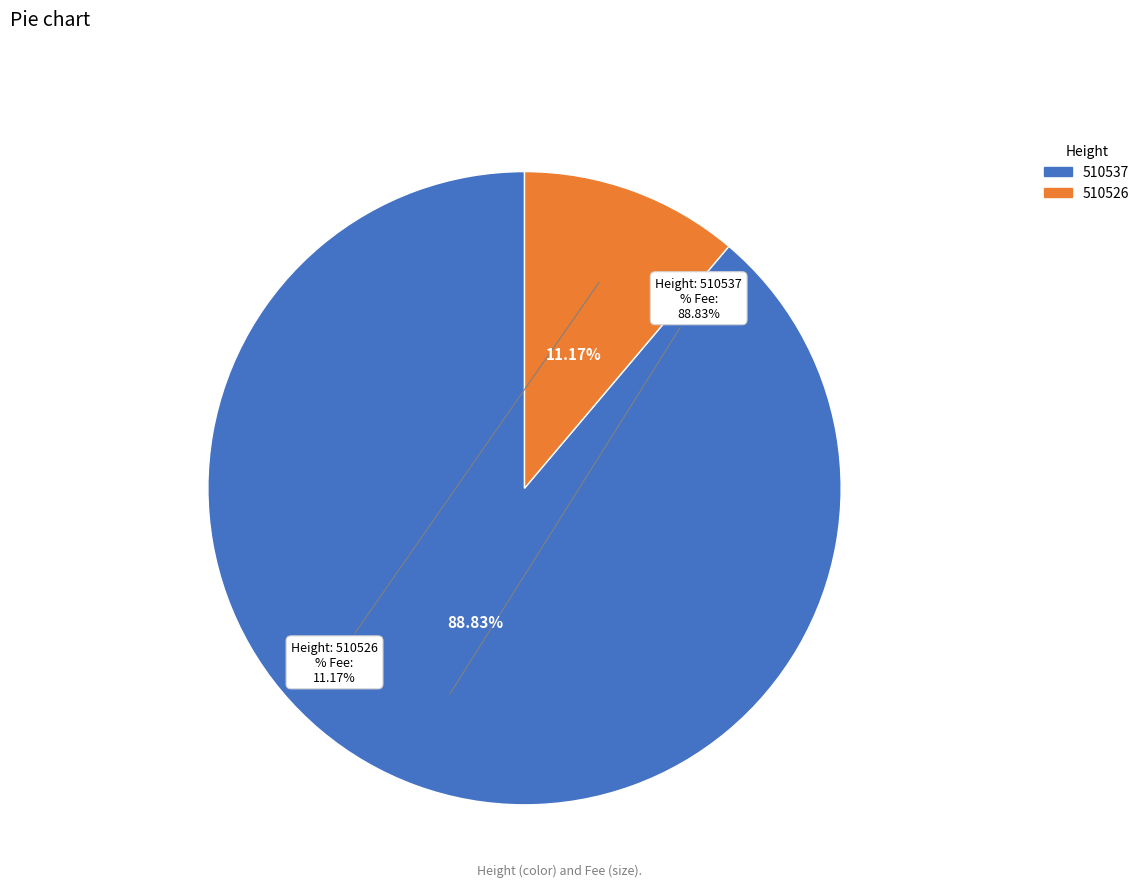

To the nearest percent, what is the difference between the largest and smallest slice percentages?

78%